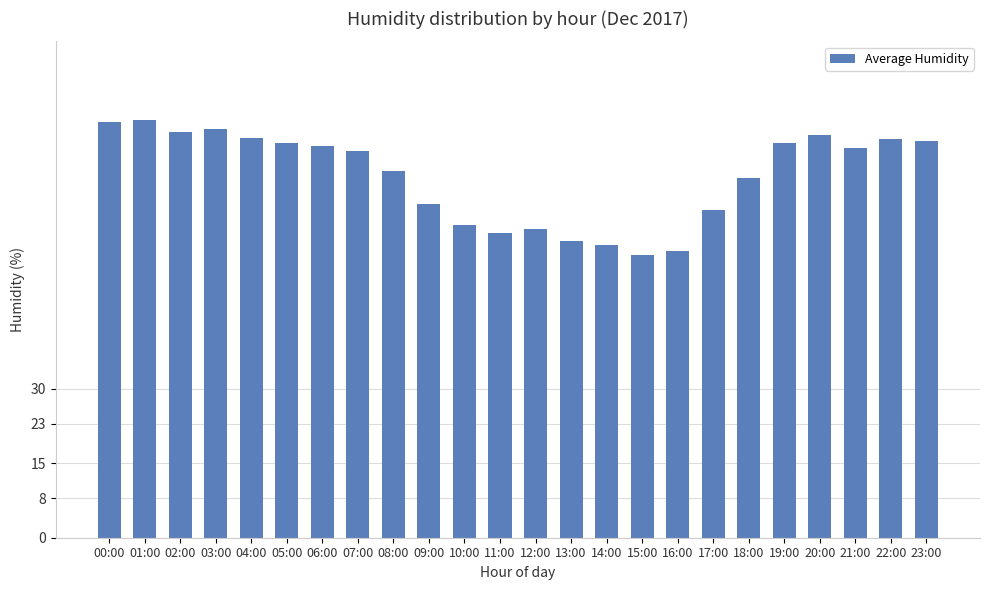

What is the smallest value displayed?

56.9